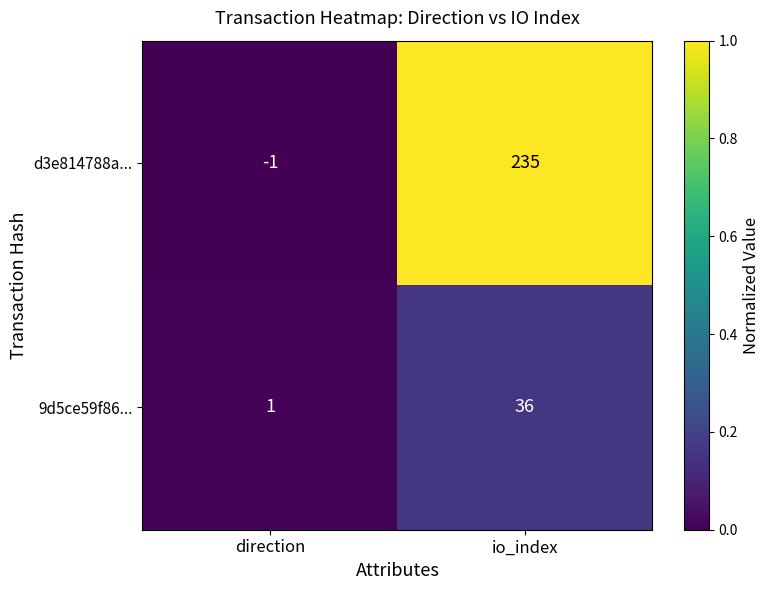

Reading right to left, what are all the values shown in this chart?

d3e814788a...: io_index=235	direction=-1
9d5ce59f86...: io_index=36	direction=1